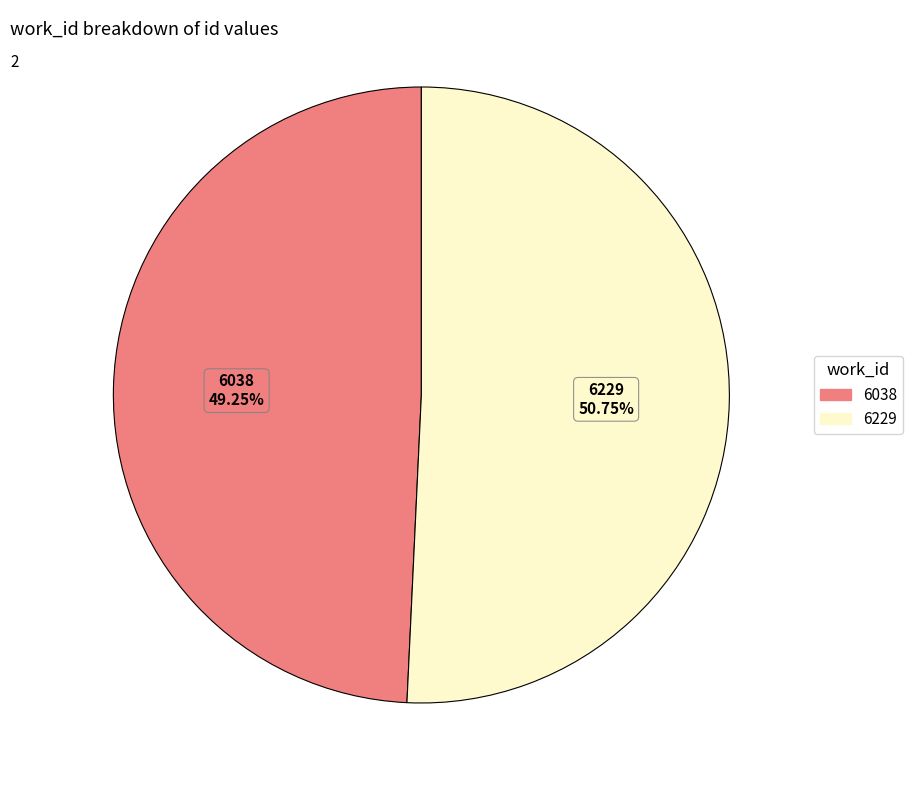

What percentage is the 6038 slice, to the nearest percent?

49%